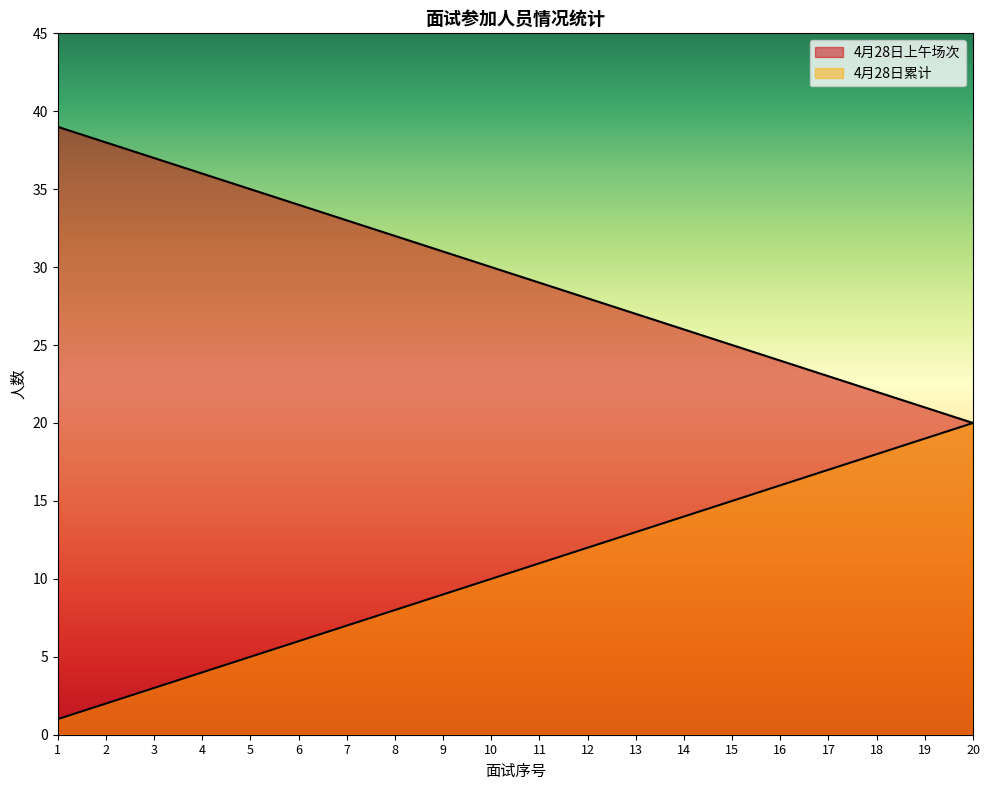

What is the sum of all 4月28日上午场次 values?

590